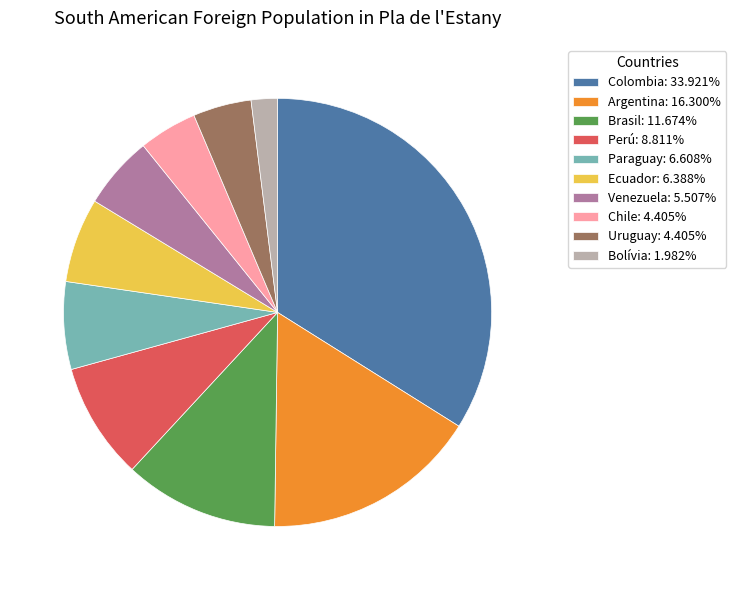

Combined, do Paraguay: 6.608% and Uruguay: 4.405% account for over 50%?

No